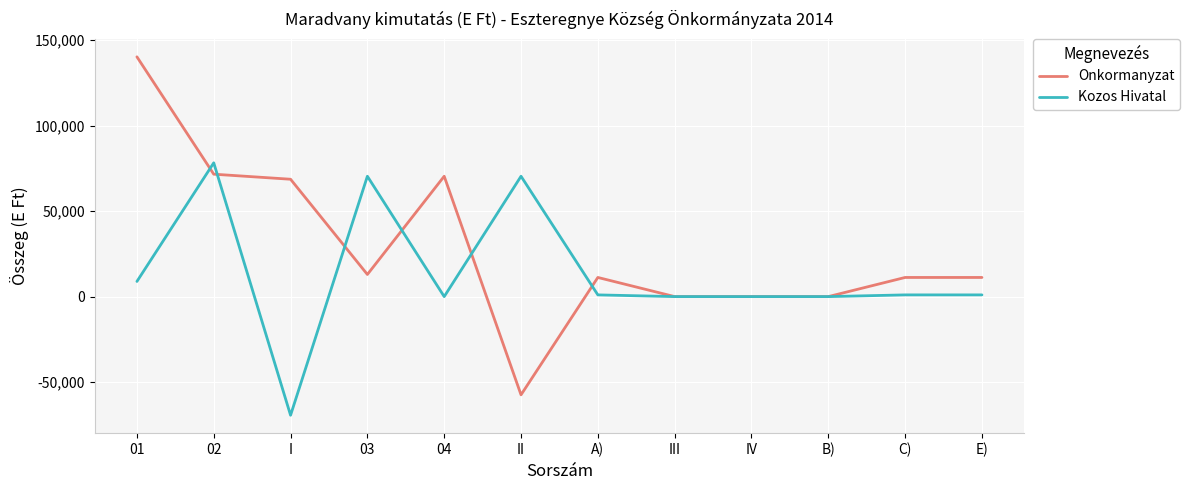

Rank the series by their average value, from highest to lowest.

Onkormanyzat, Kozos Hivatal